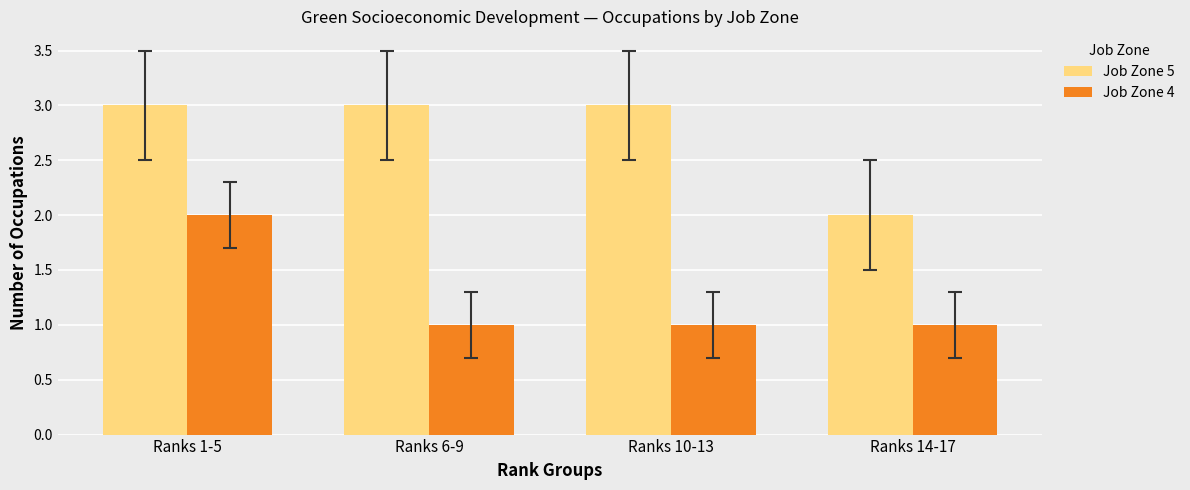

The Job Zone 4 series shows 0 at Ranks 10-13. True or false?

False